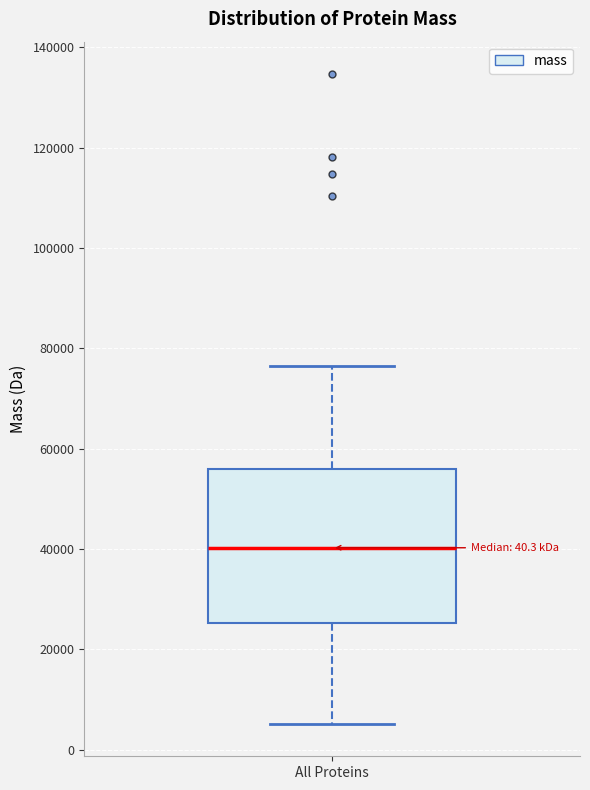

Where does the lower whisker of the box for All Proteins end on the y-axis? The values are not printed on the chart, so give them approximately, as read against the axis.

6000